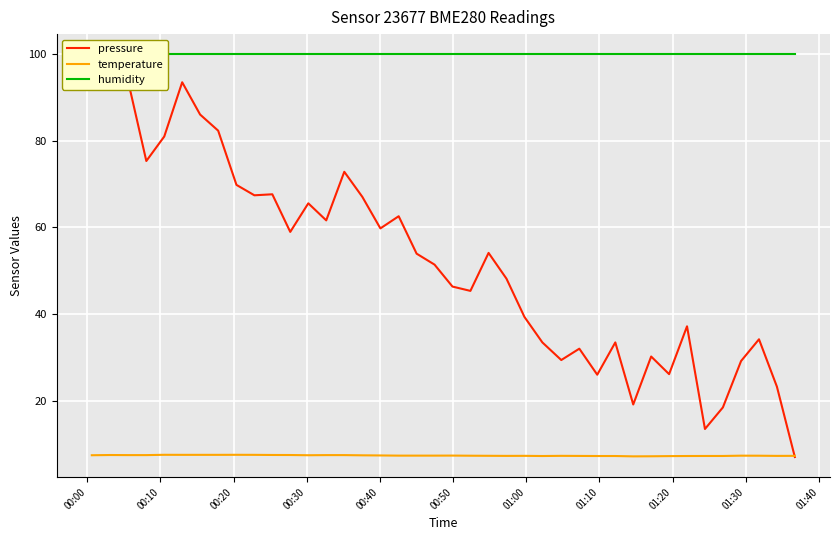

What is the difference between the maximum and minimum values in the temperature series?

0.4